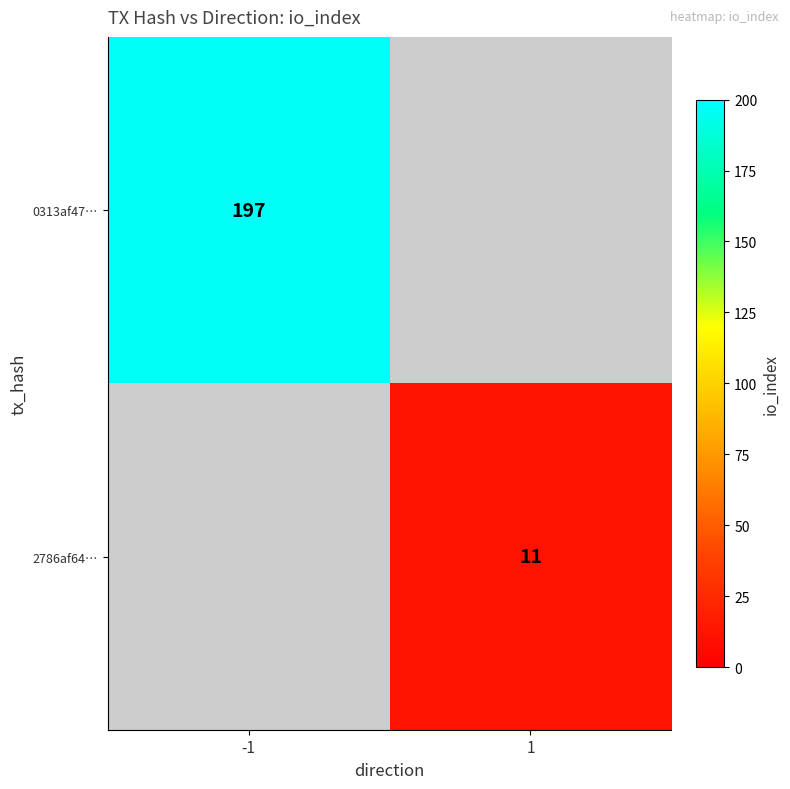

True or false: 0313af47… has a value of 197 at -1.

True